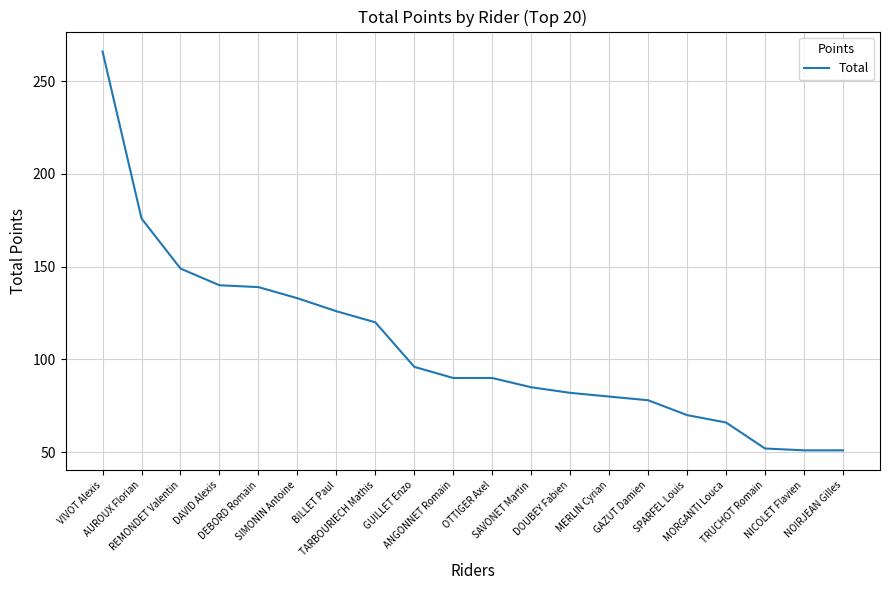

What is the change in value from MERLIN Cyrian to MORGANTI Louca?

-14